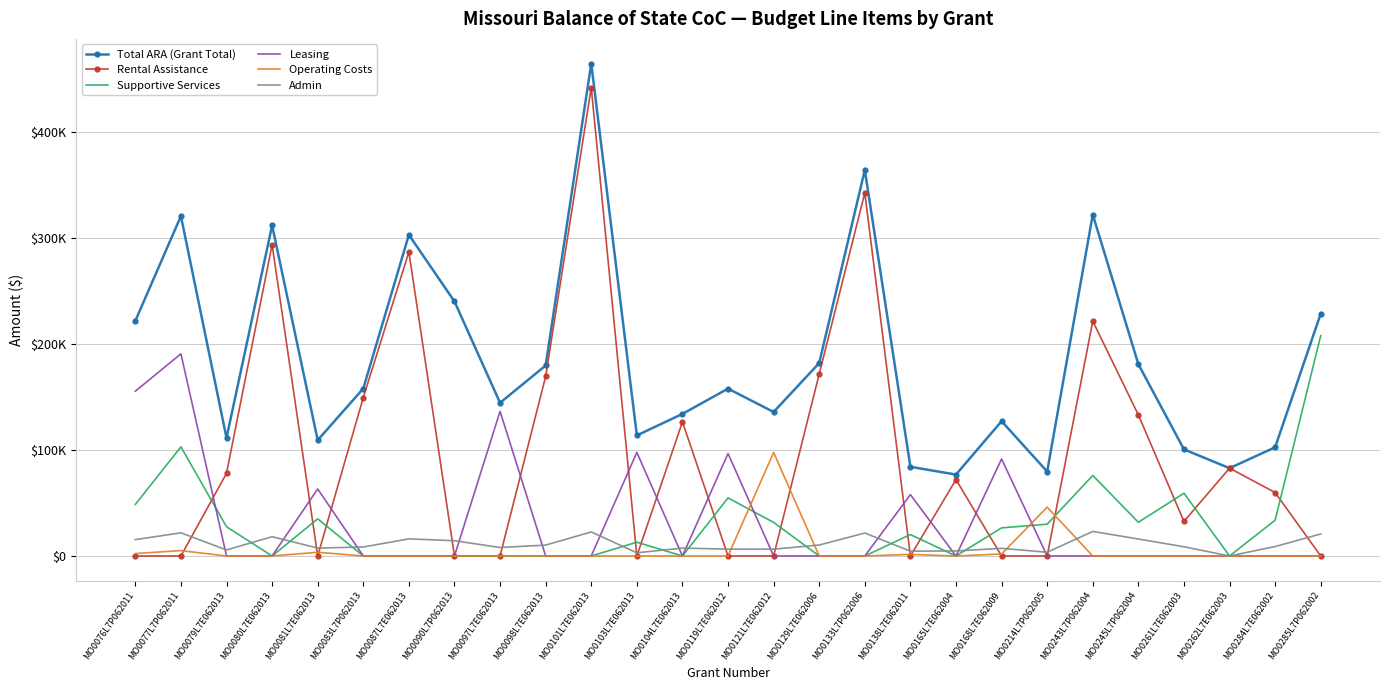

What are all the series names shown in the legend?

Total ARA (Grant Total), Rental Assistance, Supportive Services, Leasing, Operating Costs, Admin